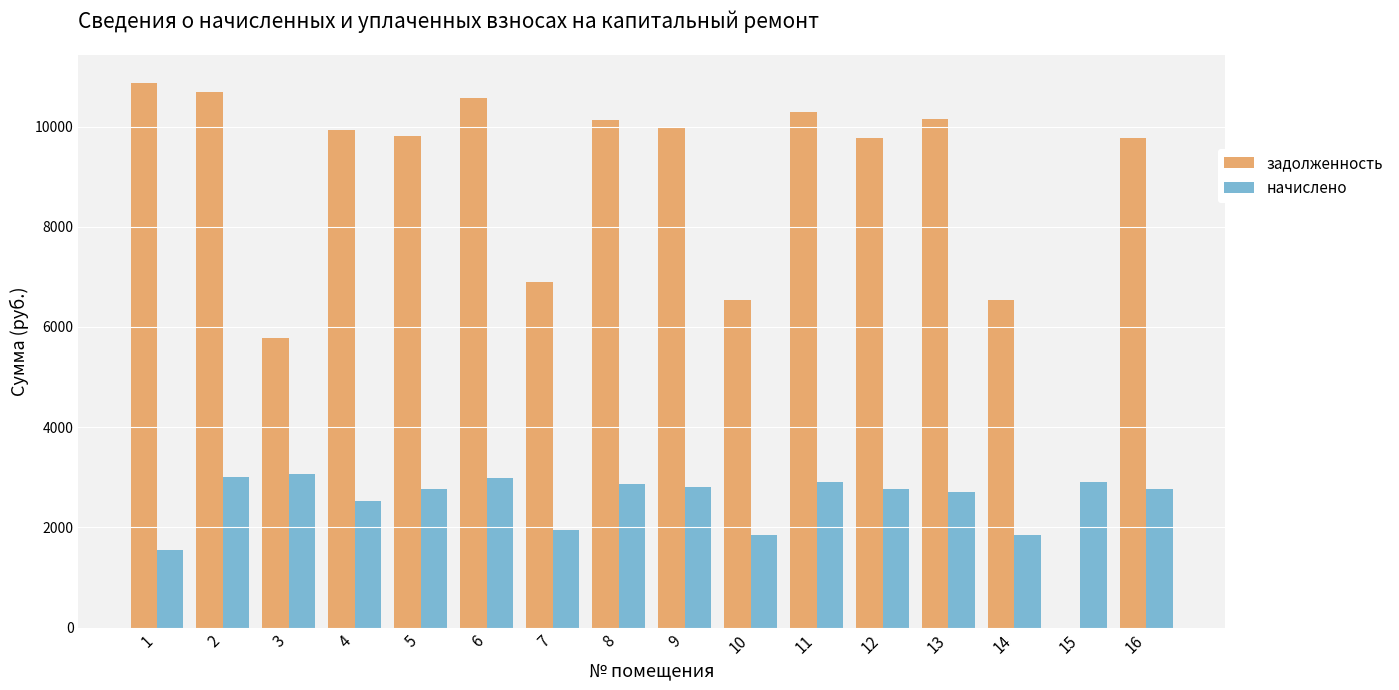

At which label does задолженность reach its peak?

1